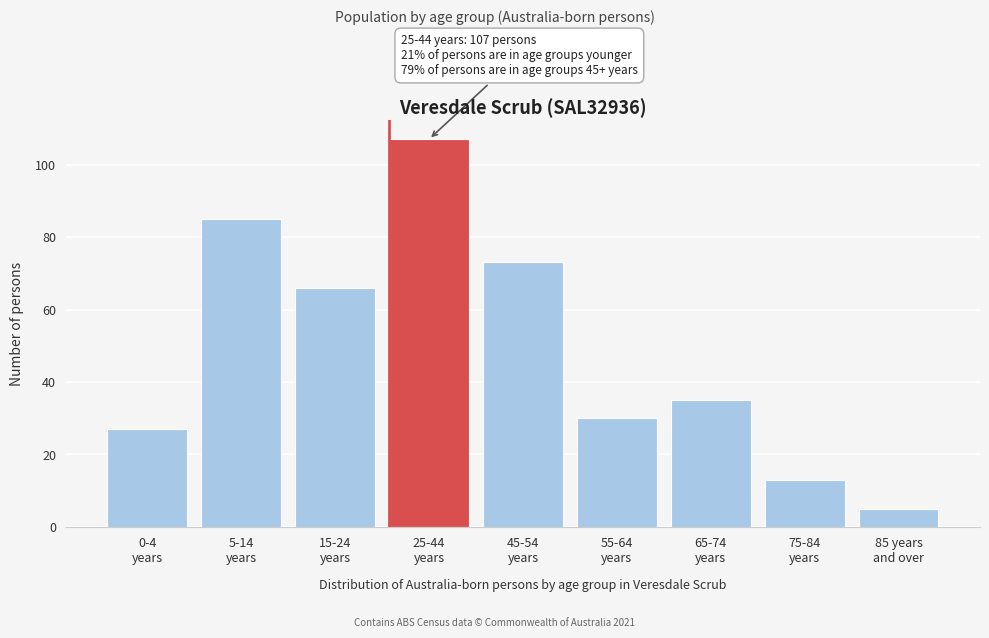

Reading right to left, extract all data points from this chart.

5	13	35	30	73	107	66	85	27